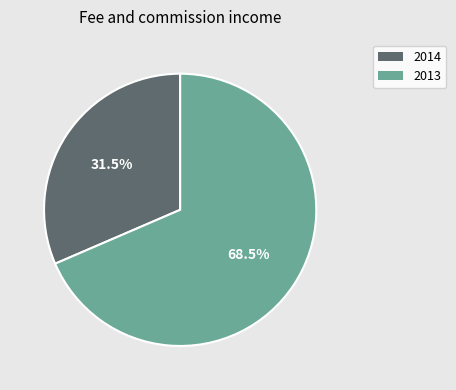

What is the smallest slice in the pie chart?

2014